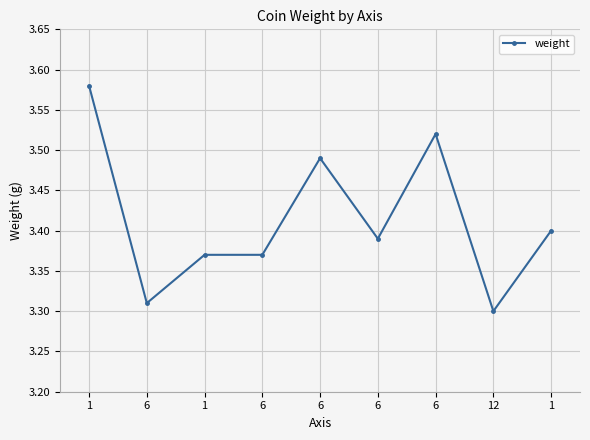

What is the change in value from 1 to 6?

-0.1